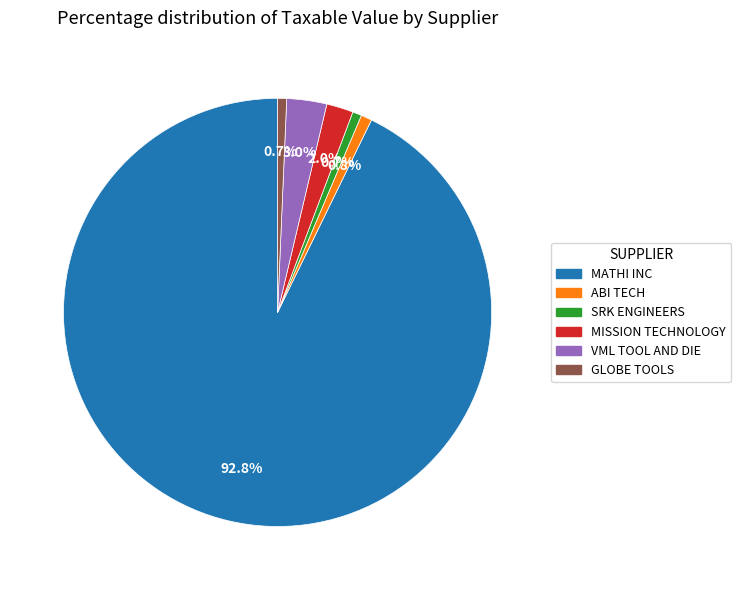

Is there any slice that represents more than half of the pie?

Yes